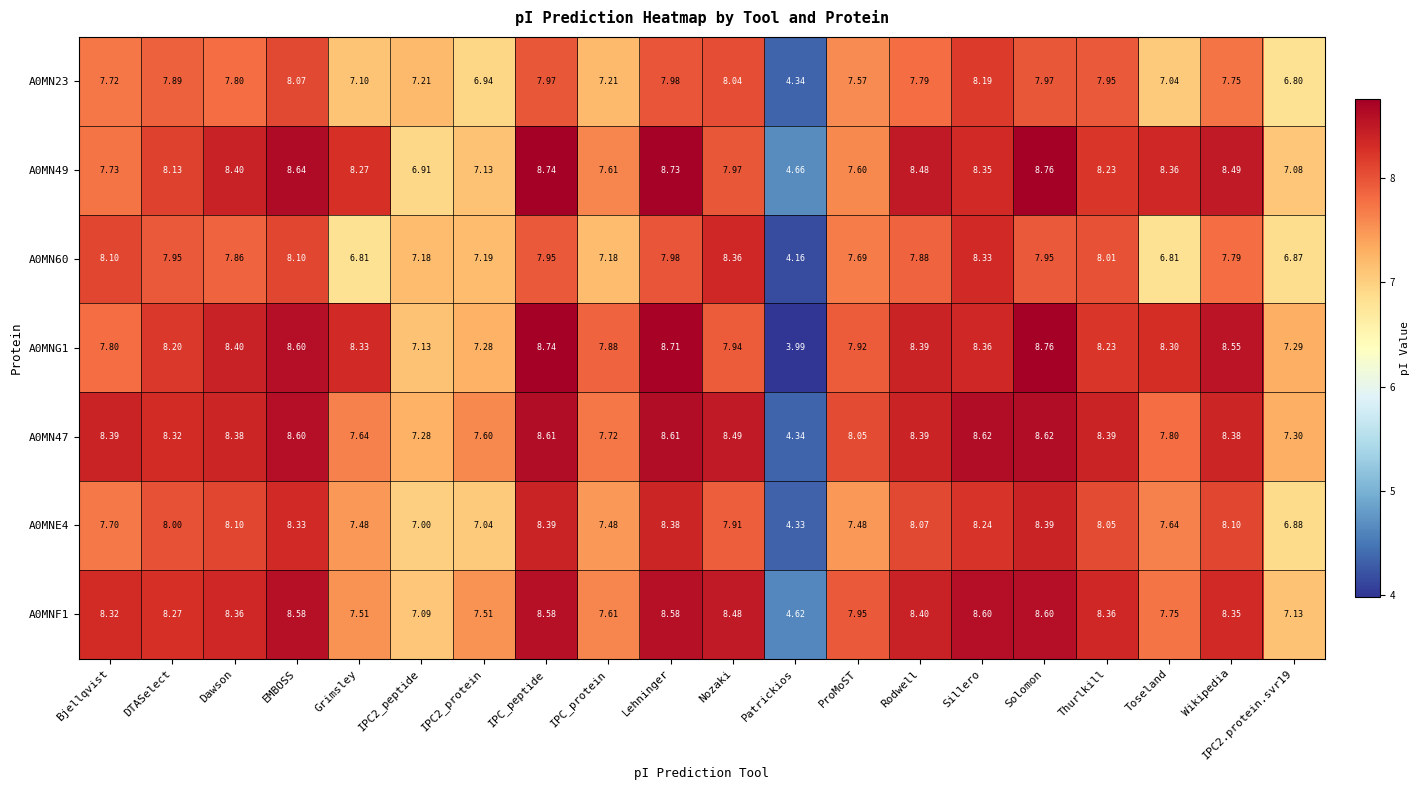

Which label corresponds to the smallest value in the chart?

Patrickios